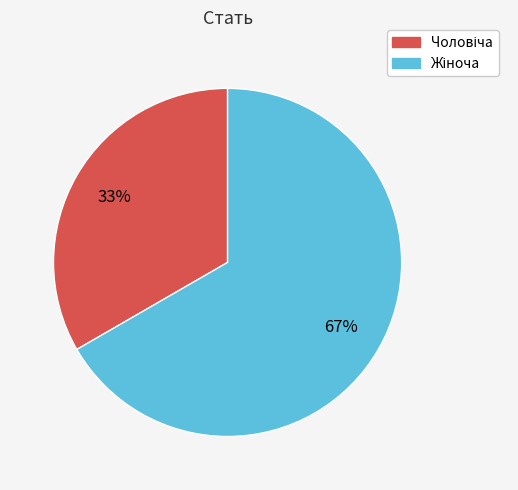

To the nearest percent, what is the average slice percentage?

50%